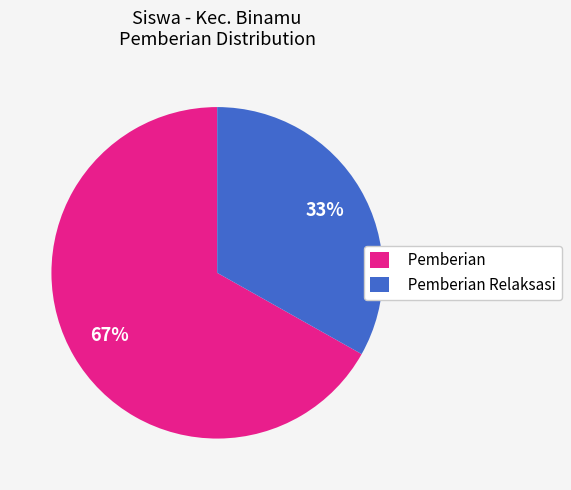

How many slices are in this pie chart?

2